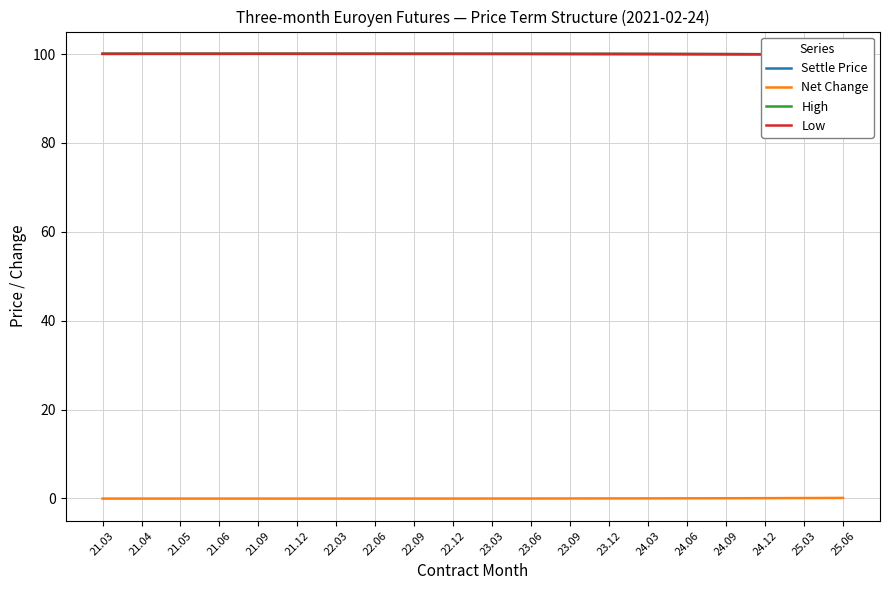

Where is the first local minimum for Net Change?

21.12